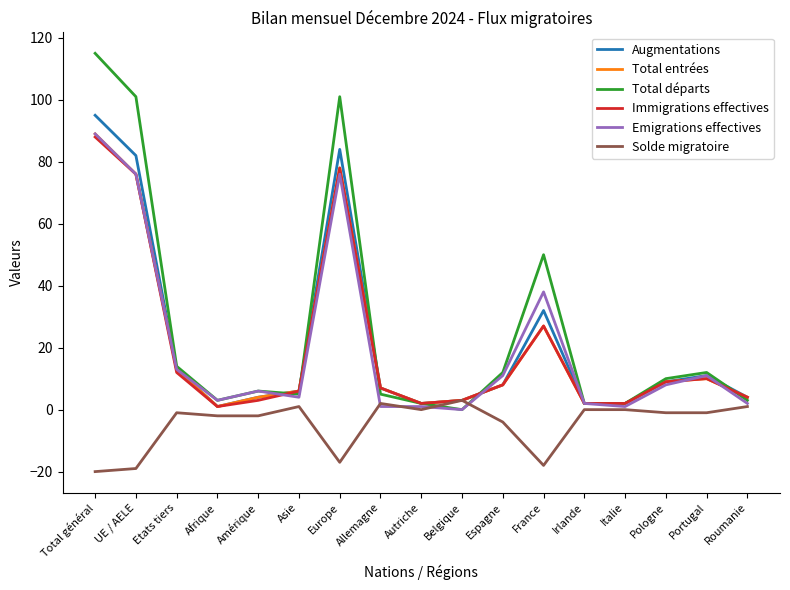

Which series has the largest range (max minus min)?

Total départs